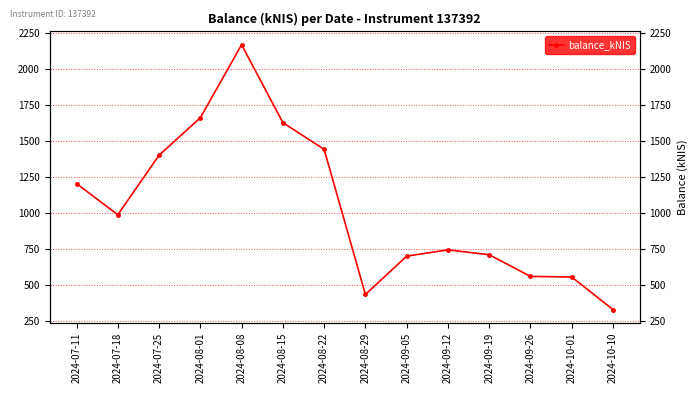

How many lines are shown in the chart?

1